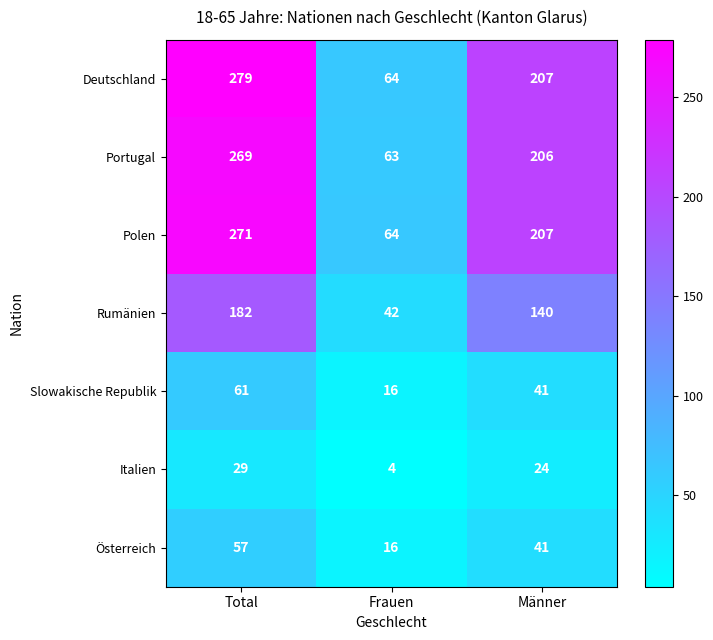

What is the sum of all Deutschland values?

550